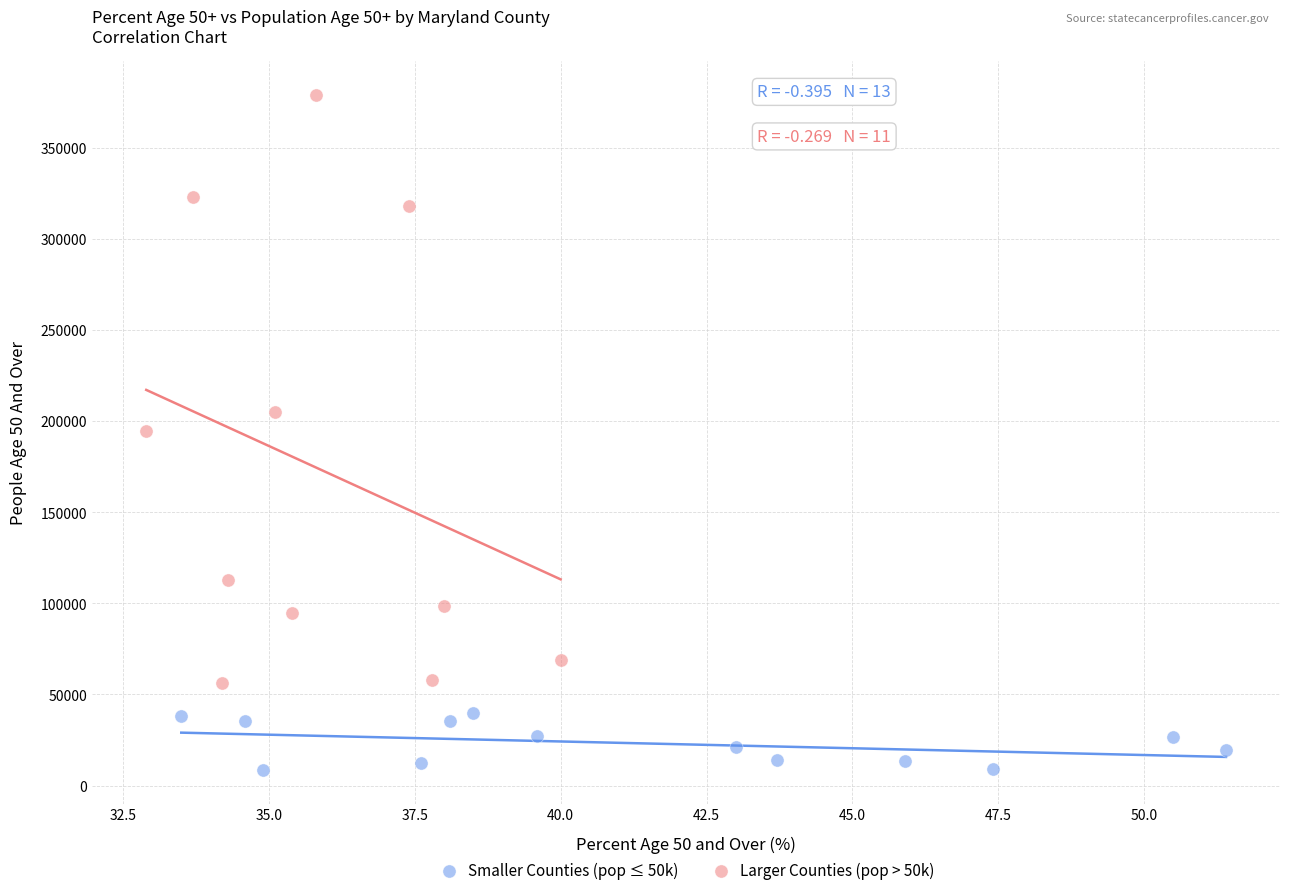

Which series has the widest spread of Y values?

Larger Counties (pop > 50k)